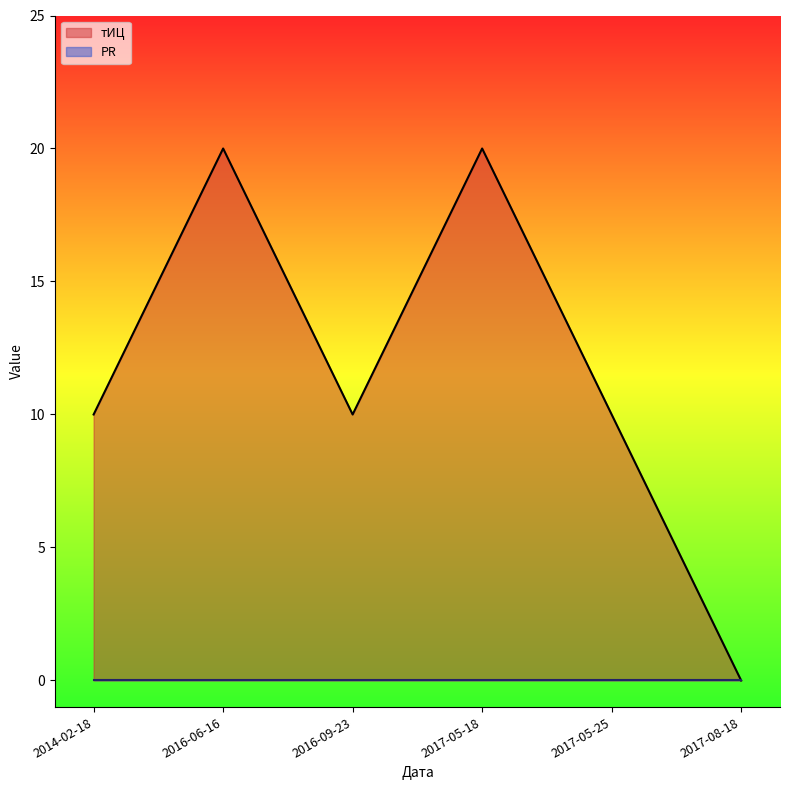

List the labels in order of value, smallest first.

2017-08-18, 2014-02-18, 2016-09-23, 2017-05-25, 2016-06-16, 2017-05-18